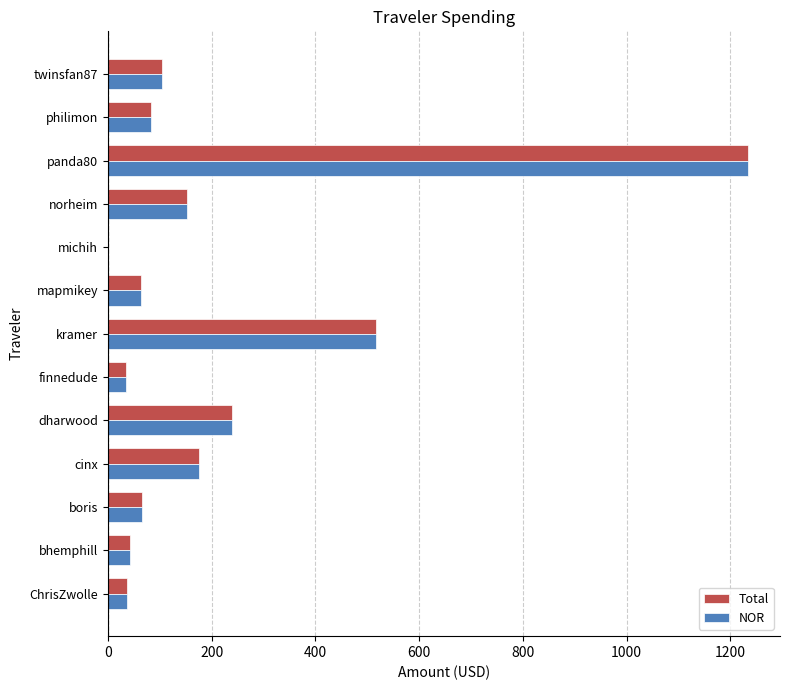

The Total series shows 1233.8 at panda80. True or false?

True